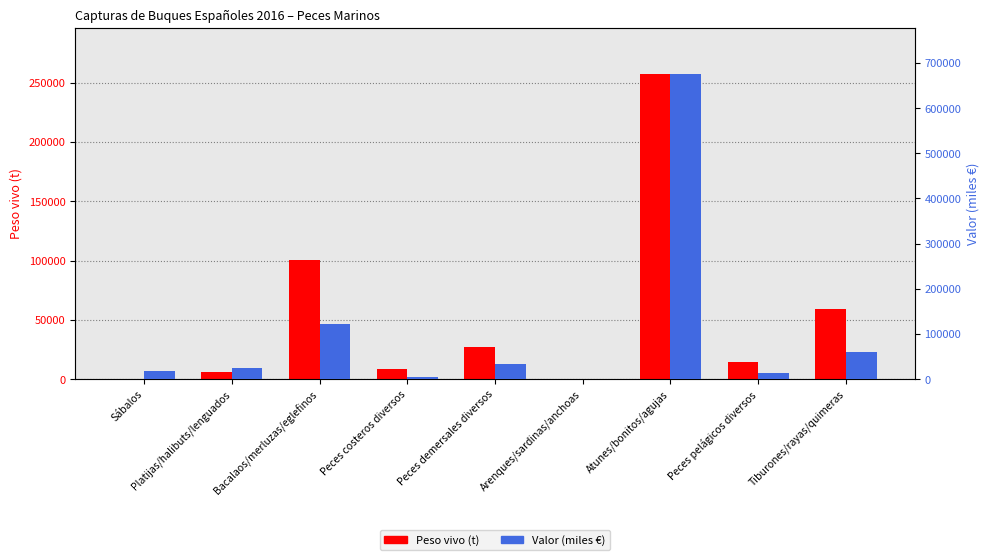

How many distinct data groups are displayed?

2